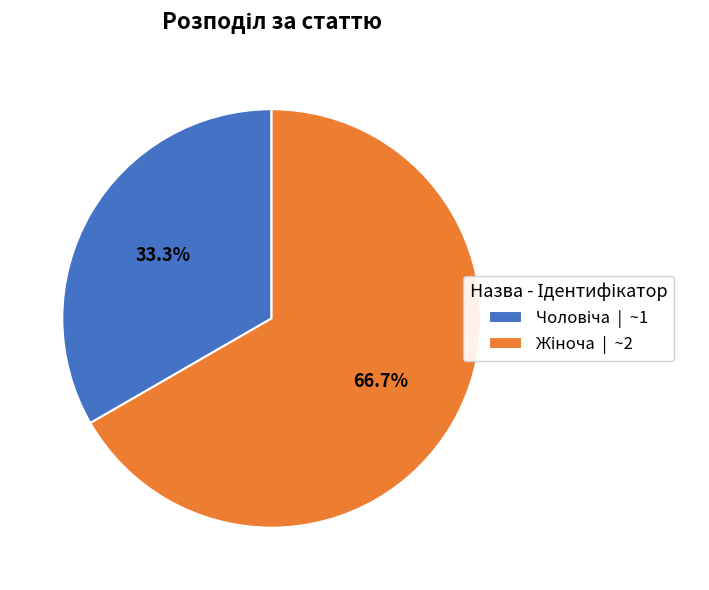

Is there any slice that represents more than half of the pie?

Yes